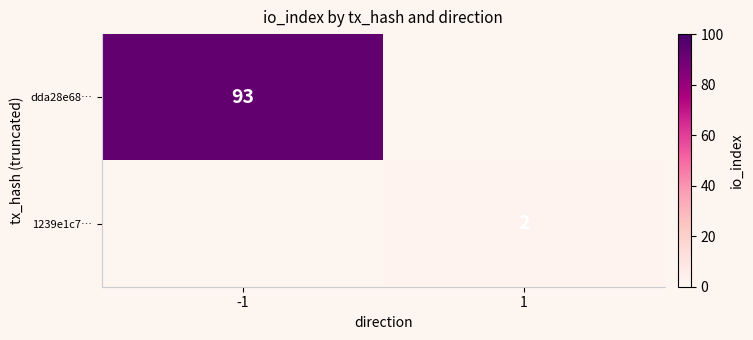

The dda28e68… series shows 93 at -1. True or false?

True